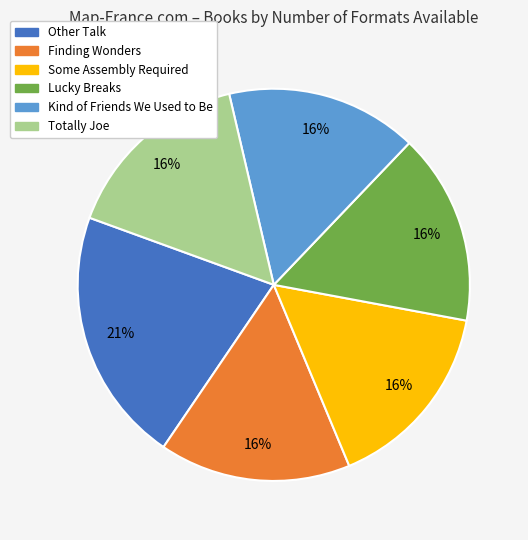

To the nearest percent, what is the combined percentage of Finding Wonders and Lucky Breaks?

32%